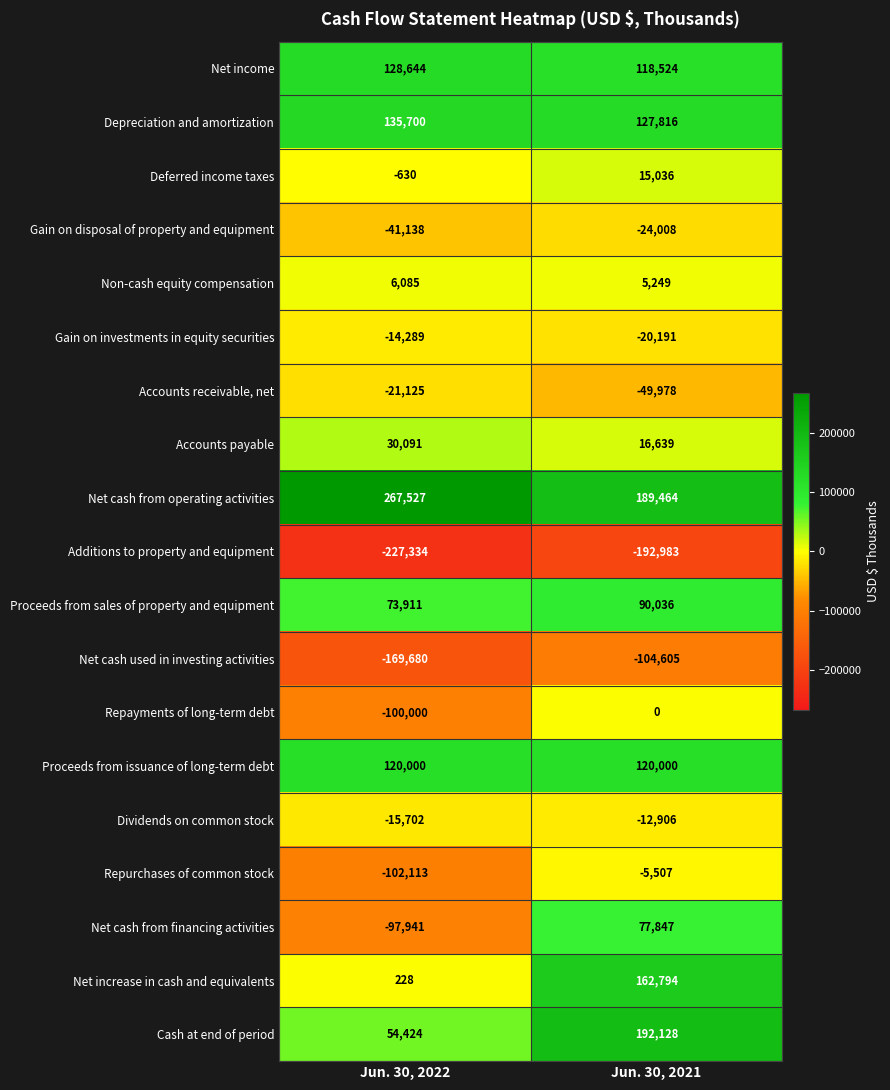

What is the difference between the Net cash used in investing activities values at Jun. 30, 2021 and Jun. 30, 2022?

65075